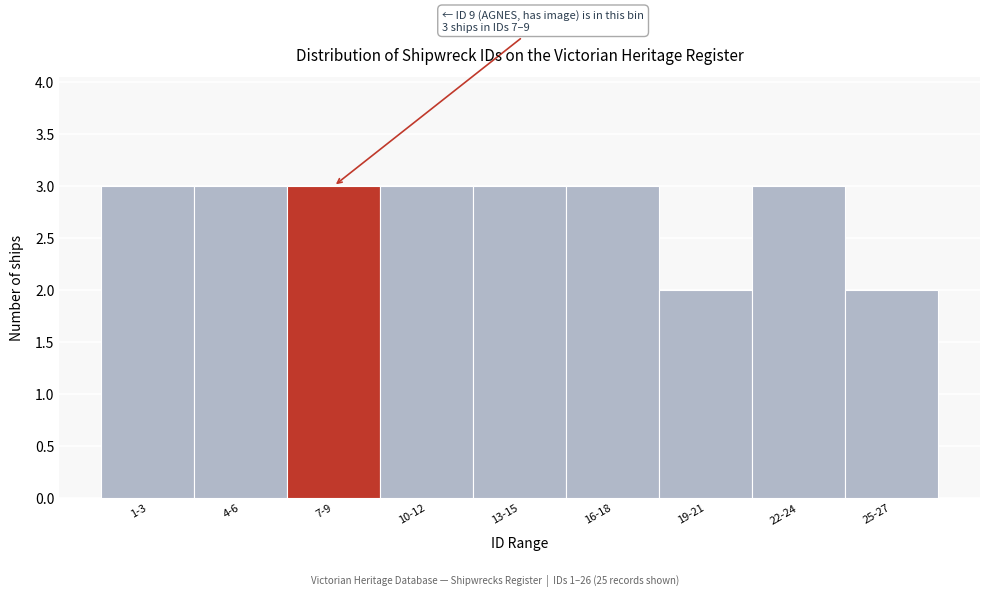

Reading left to right, transcribe all the data shown in this chart.

3	3	3	3	3	3	2	3	2